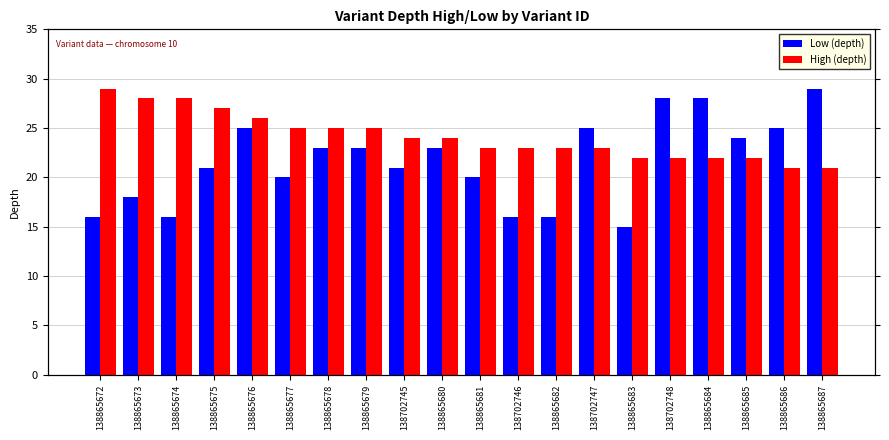

What is the difference between the highest and lowest values at 138865681?

3